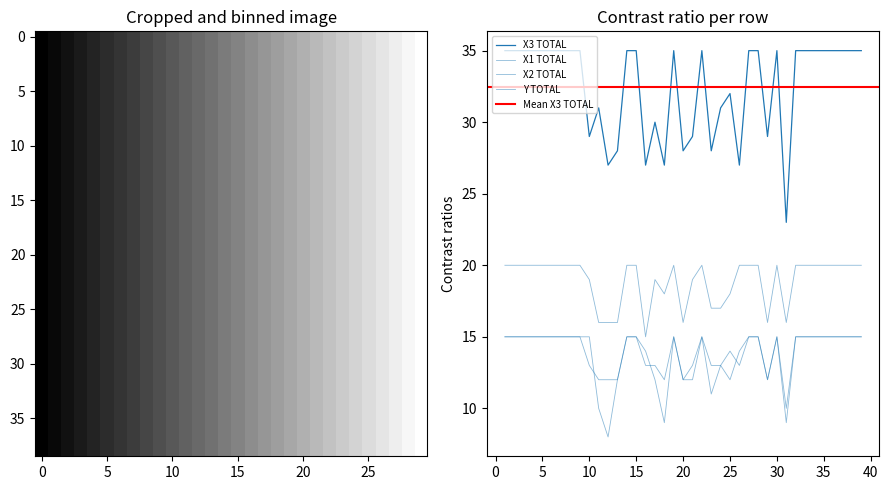

How many interior local peaks does the X1 TOTAL series have?

3